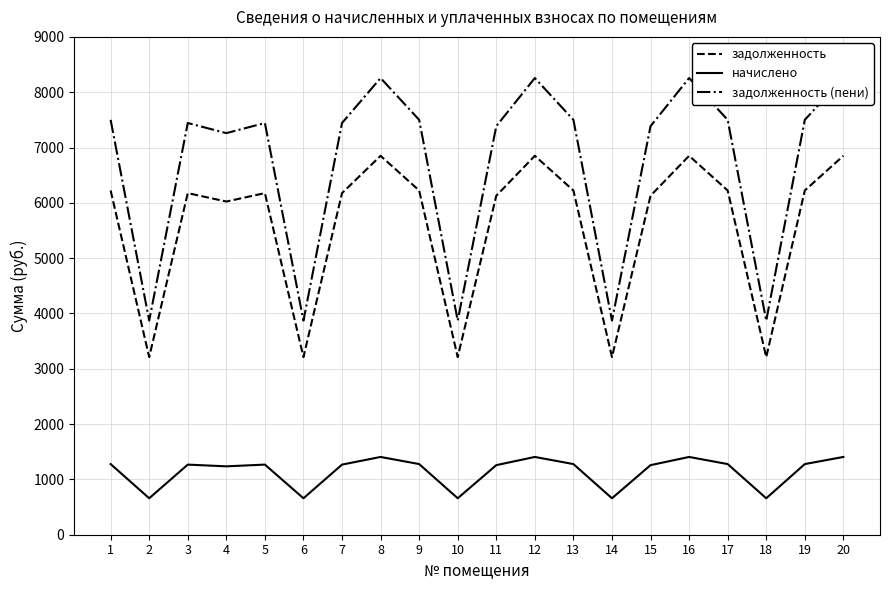

List the series in order of their peak value, lowest first.

начислено, задолженность, задолженность (пени)